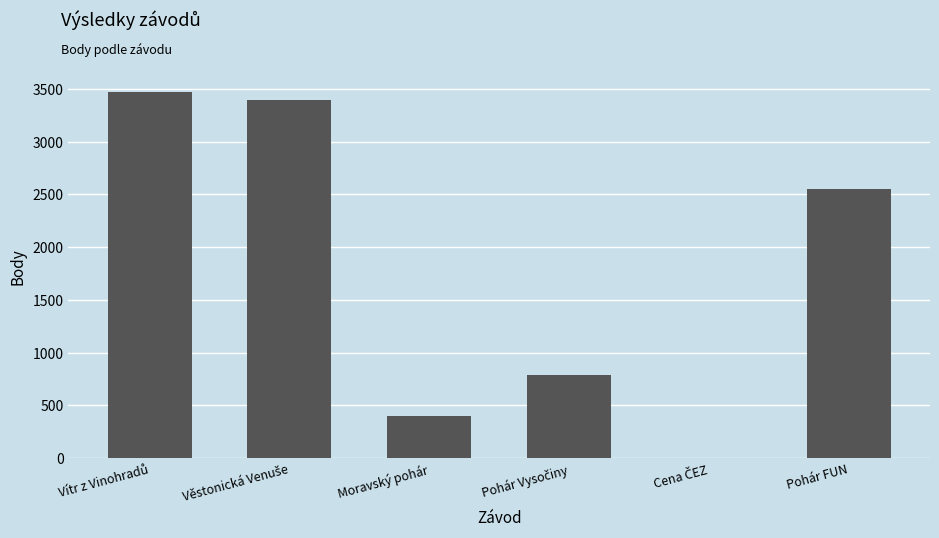

Count the number of data series in this chart.

1